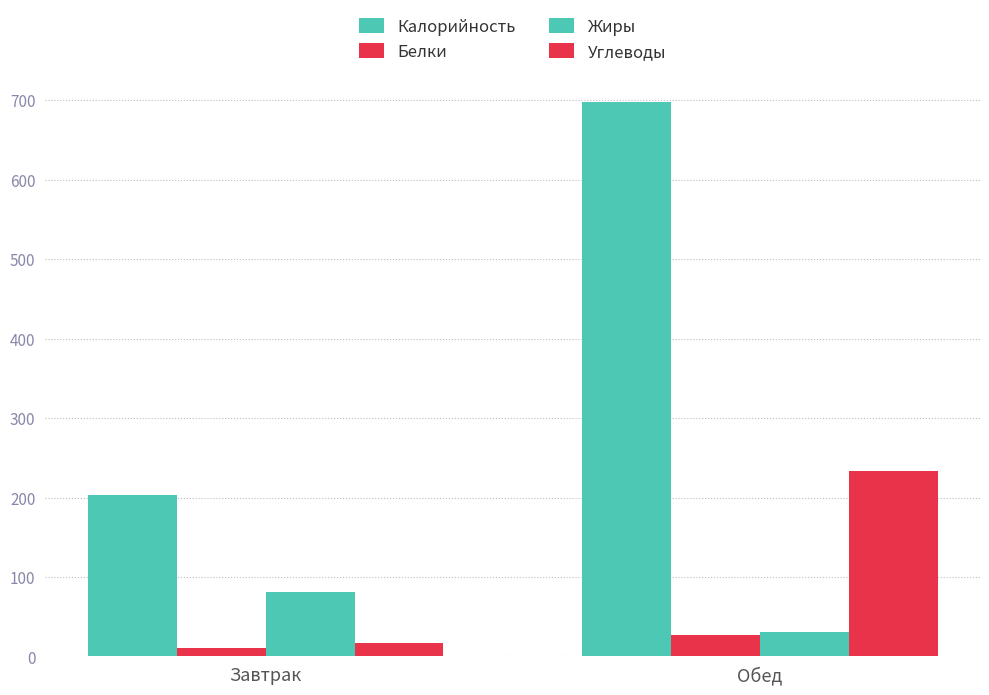

How many bars are there in each group?

4